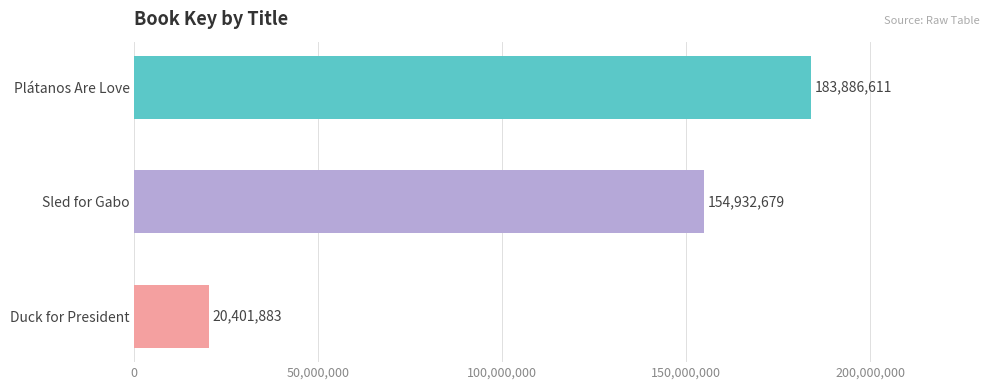

What is the average value?

119740391